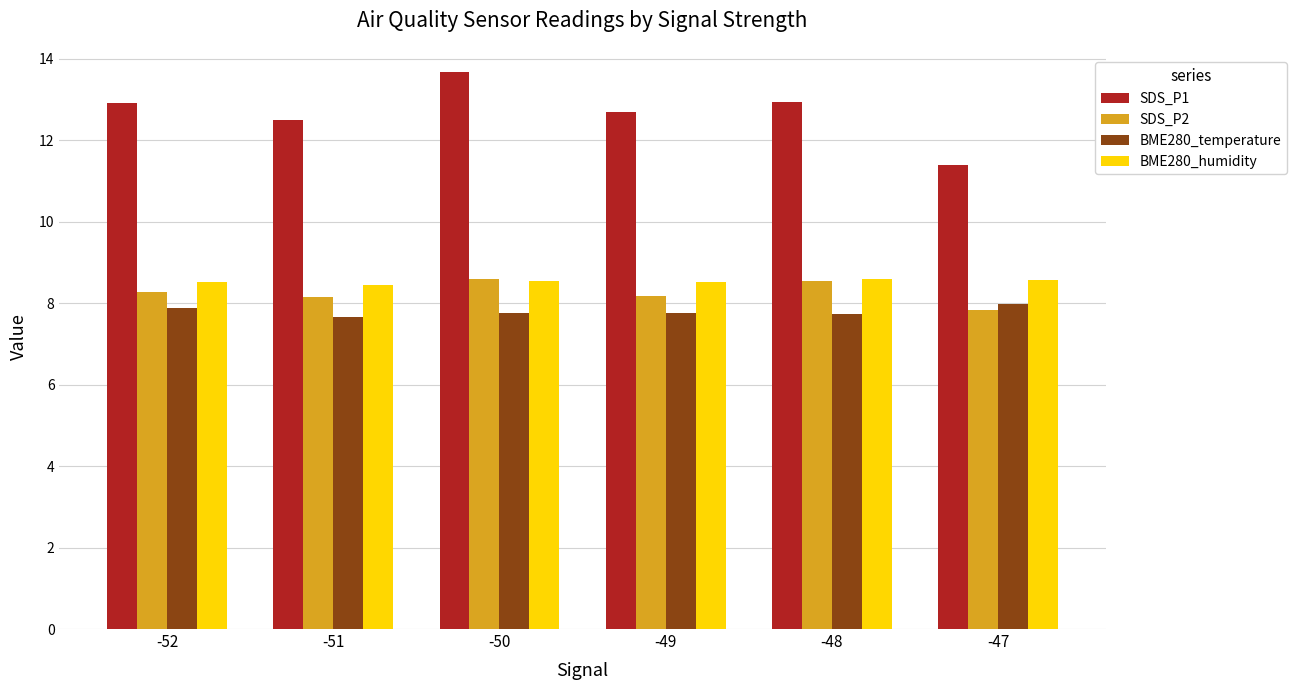

Are the bars horizontal?

No